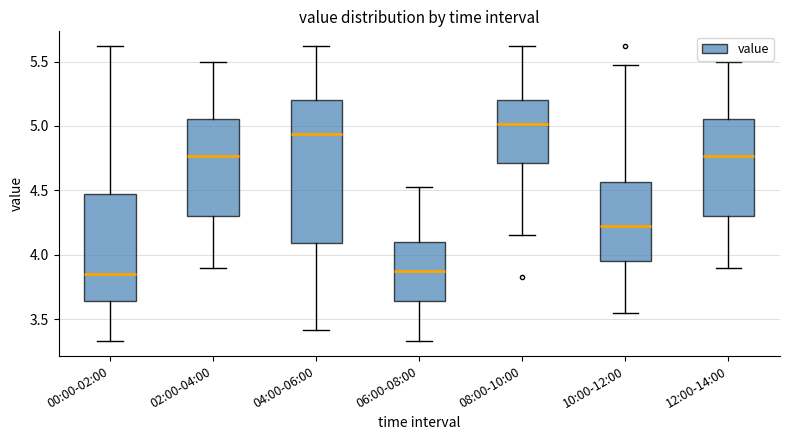

Which box has the highest median line?

08:00-10:00